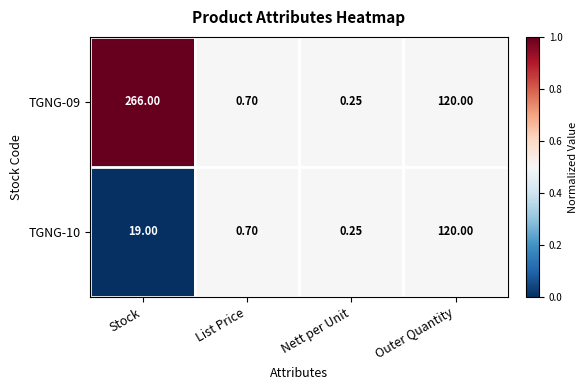

What is the total value across all series at List Price?

1.4